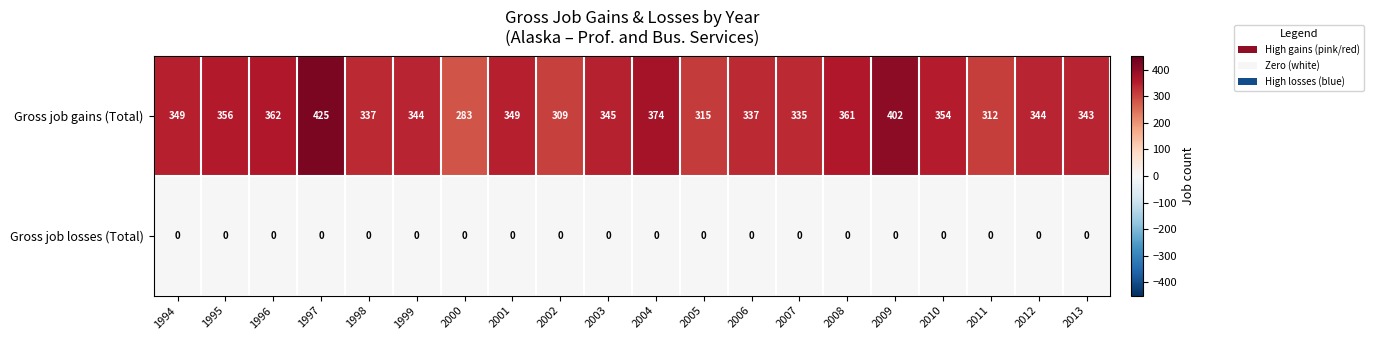

Is it true that Gross job losses (Total) equals 0 at 2005?

True